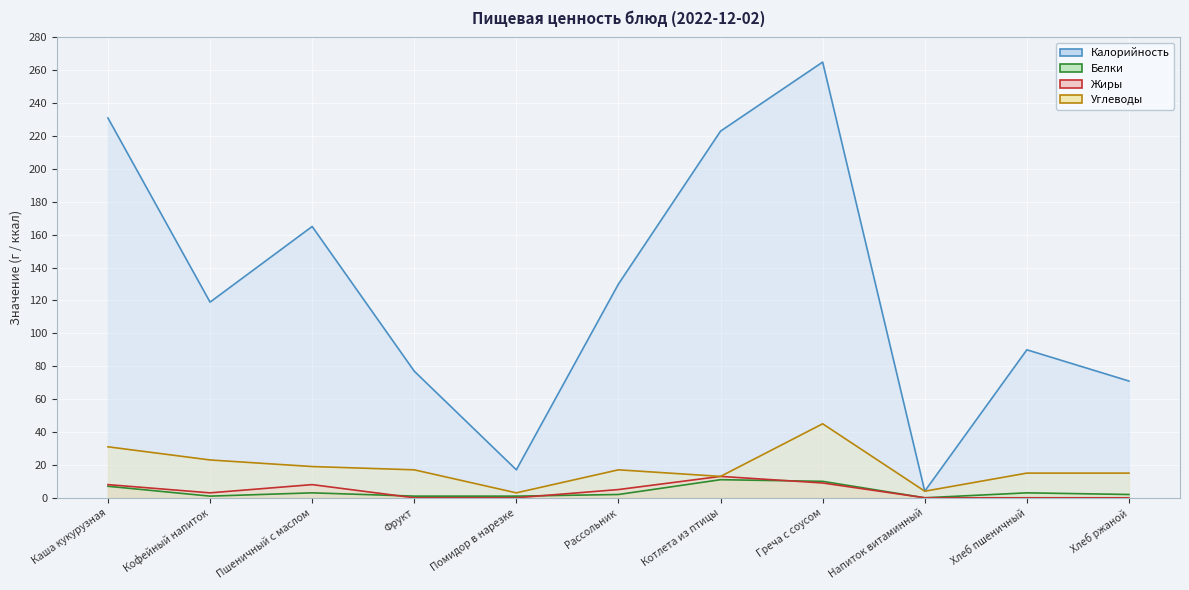

How many positive values does the Жиры series have?

6